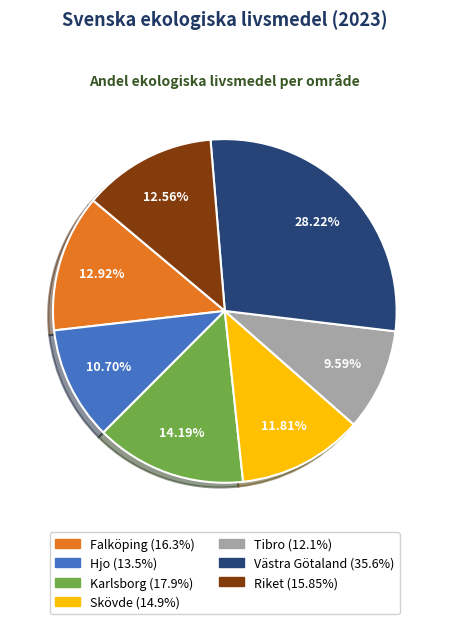

What percentage is the Karlsborg slice, to the nearest percent?

14%